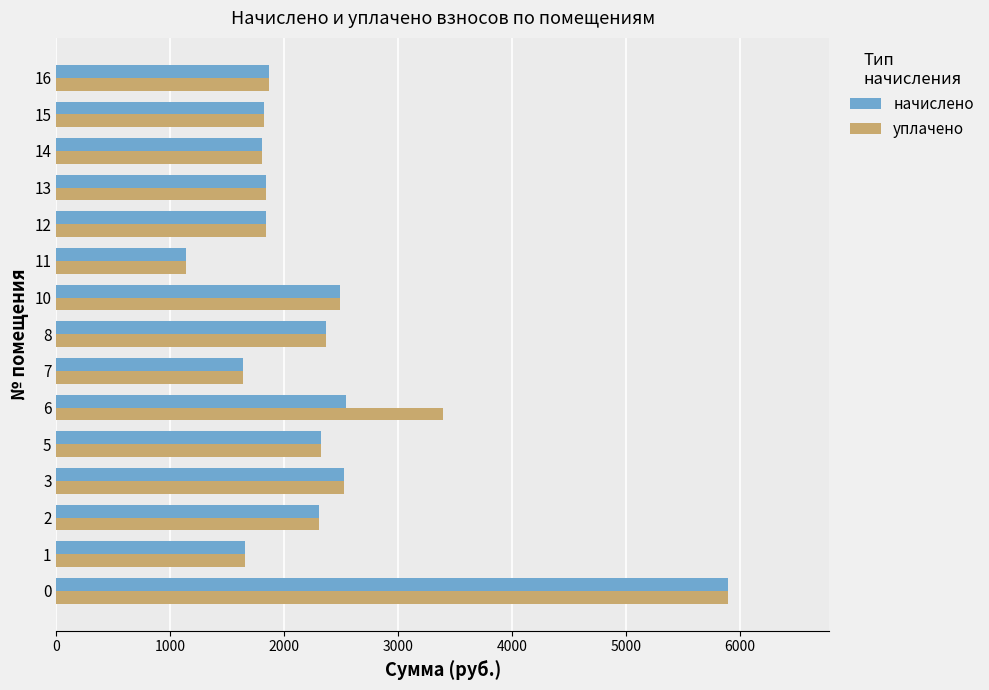

The value of уплачено at 2 is 3869.9. True or false?

False